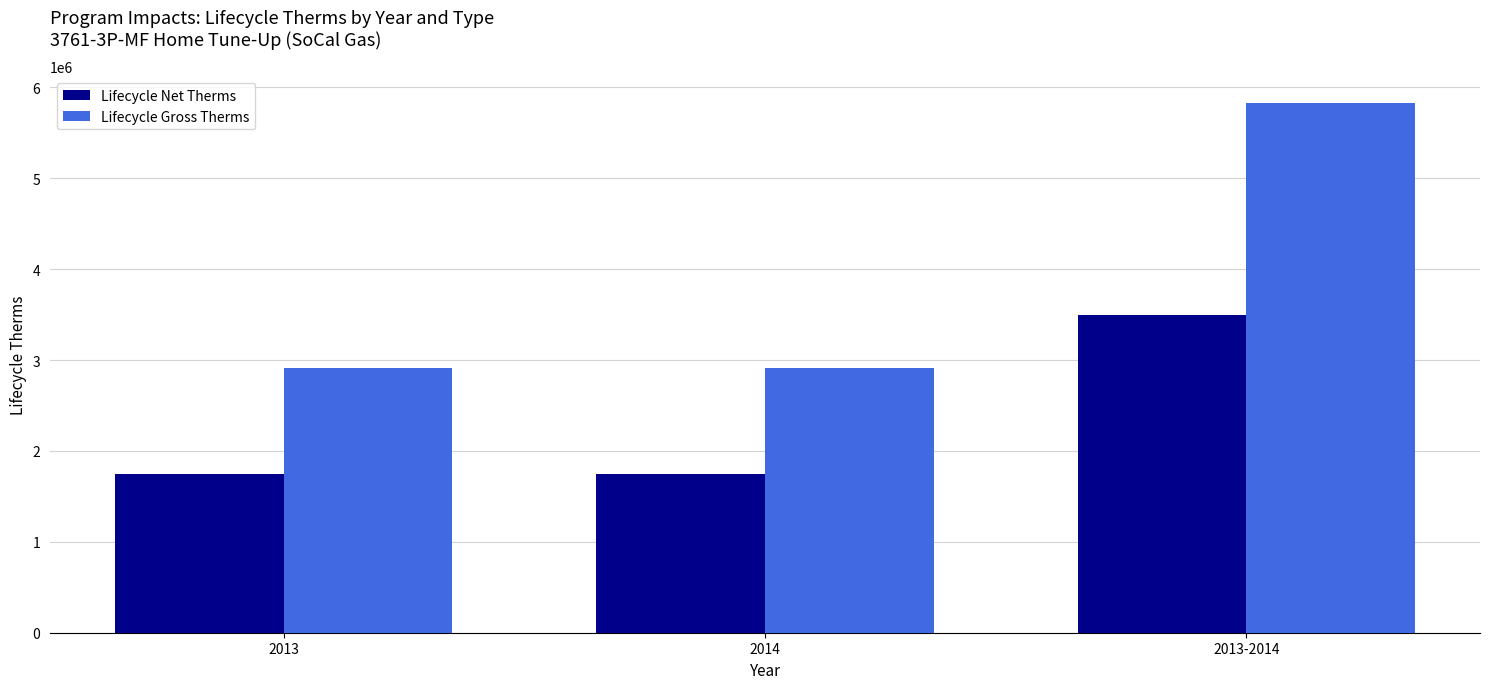

Which series has the widest spread of values?

Lifecycle Gross Therms